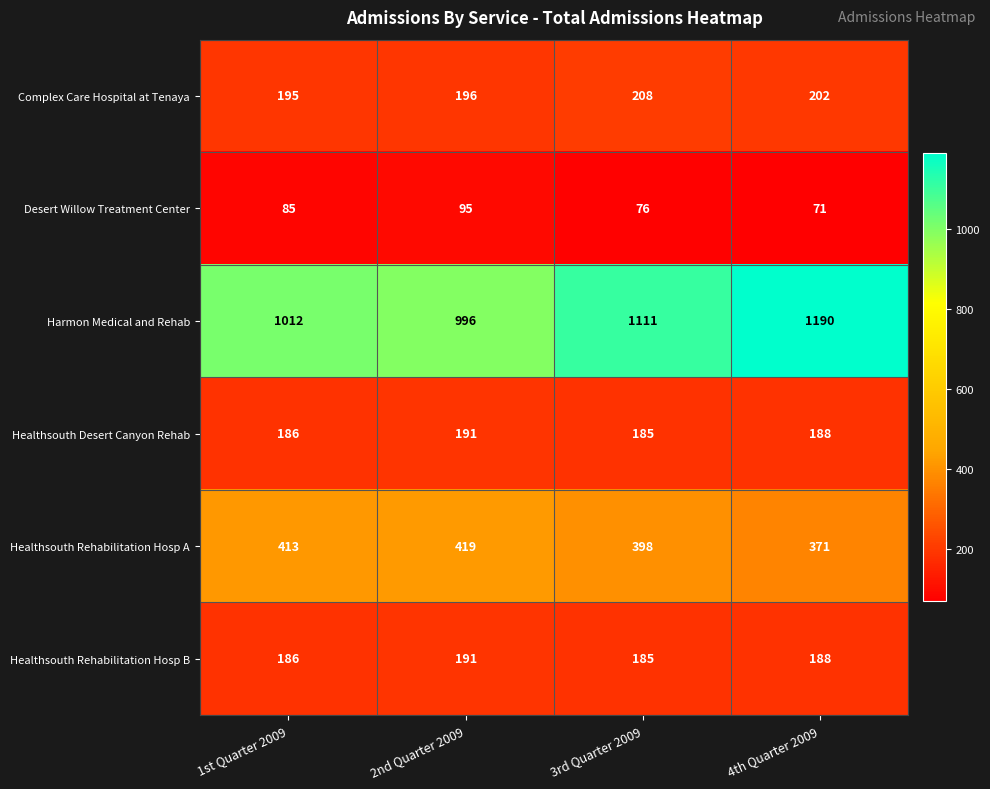

Reading right to left, transcribe all the data shown in this chart.

Complex Care Hospital at Tenaya: 202	208	196	195
Desert Willow Treatment Center: 71	76	95	85
Harmon Medical and Rehab: 1190	1111	996	1012
Healthsouth Desert Canyon Rehab: 188	185	191	186
Healthsouth Rehabilitation Hosp A: 371	398	419	413
Healthsouth Rehabilitation Hosp B: 188	185	191	186